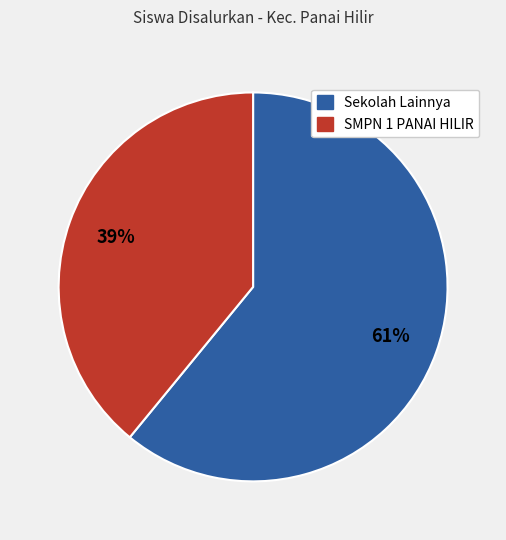

Is there any slice that represents more than half of the pie?

Yes